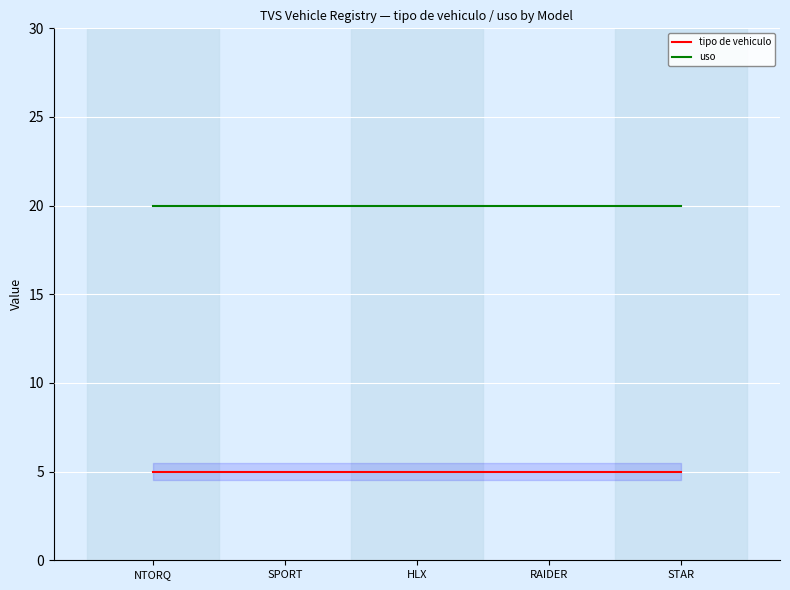

What are all the series names shown in the legend?

tipo de vehiculo, uso